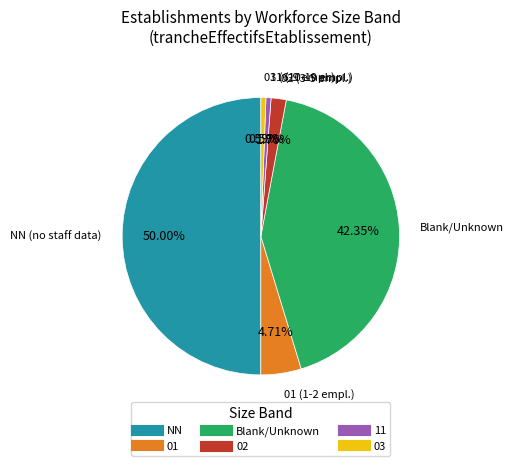

Count the number of slices in the pie.

6